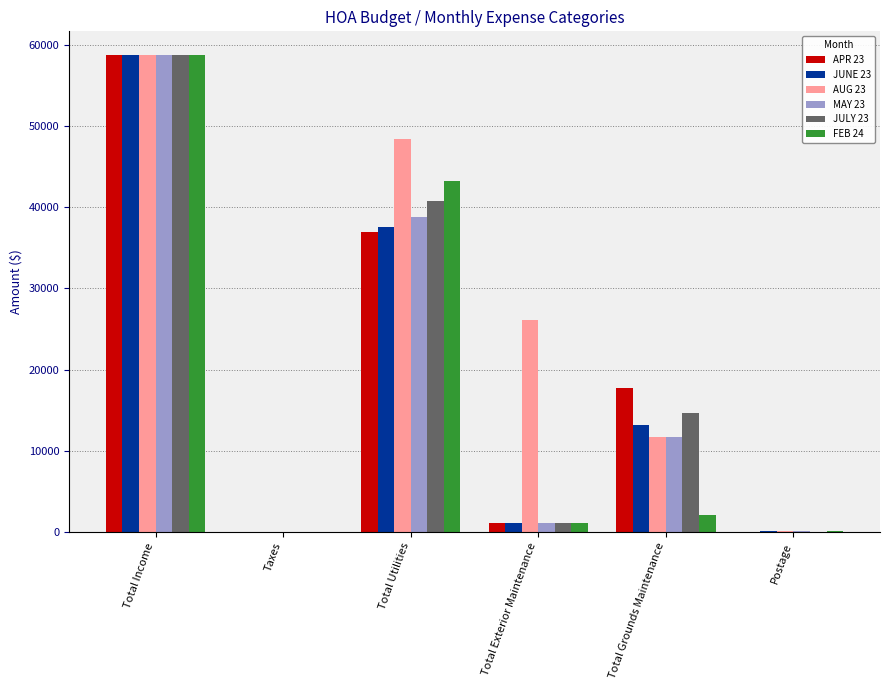

At which category does the chart reach its peak across all series?

Total Income